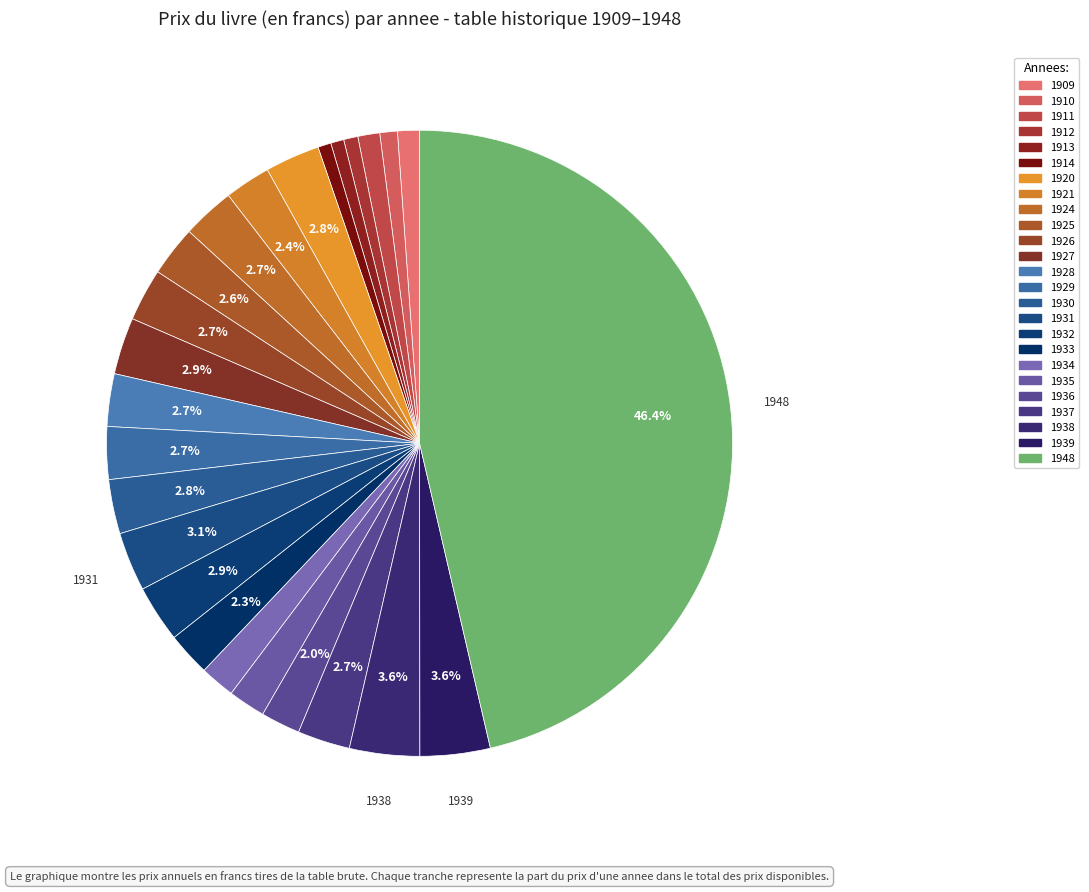

True or false: 1937 accounts for 3% of the total.

True